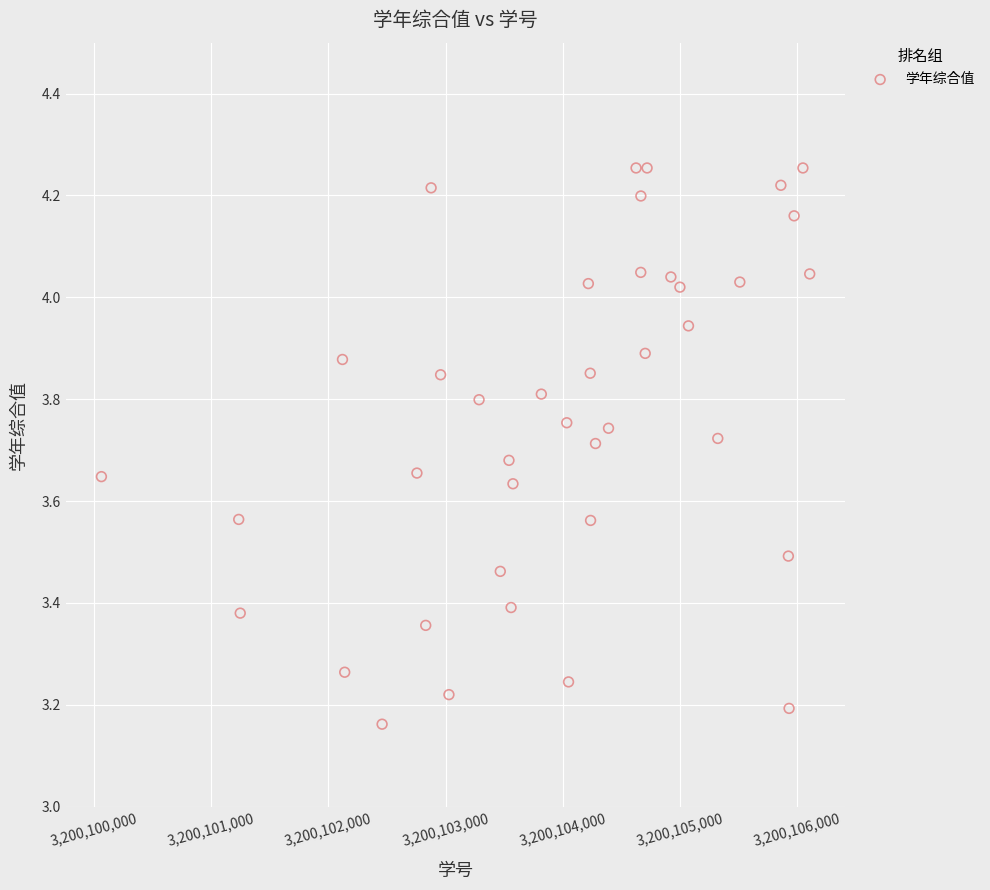

What is the range of Y values (max minus min)?

1.1